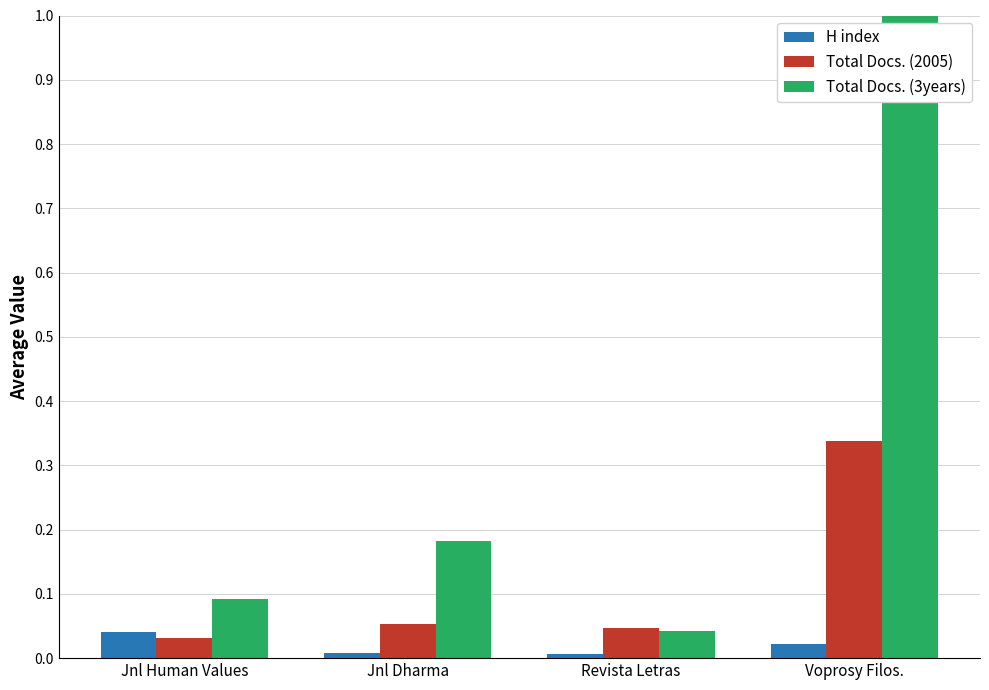

The Total Docs. (3years) series shows 0.1 at Revista Letras. True or false?

False